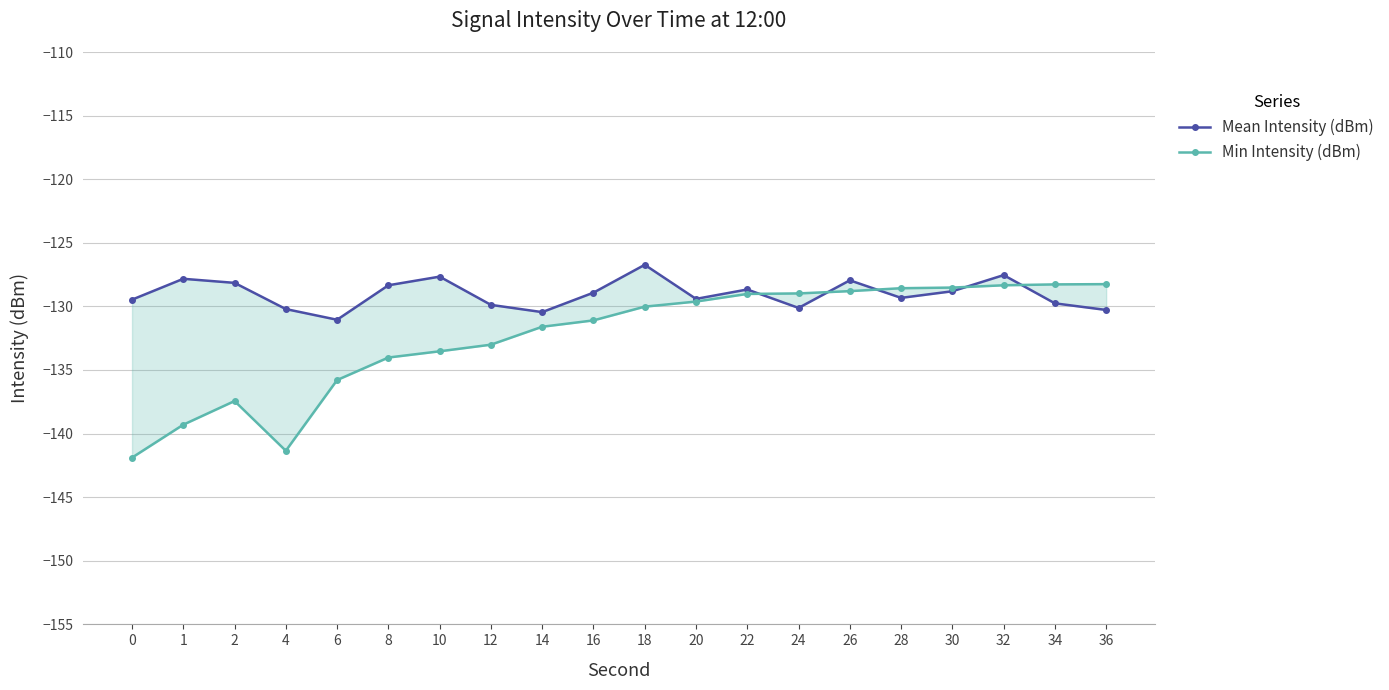

What is the sum of all Min Intensity (dBm) values?

-2647.4